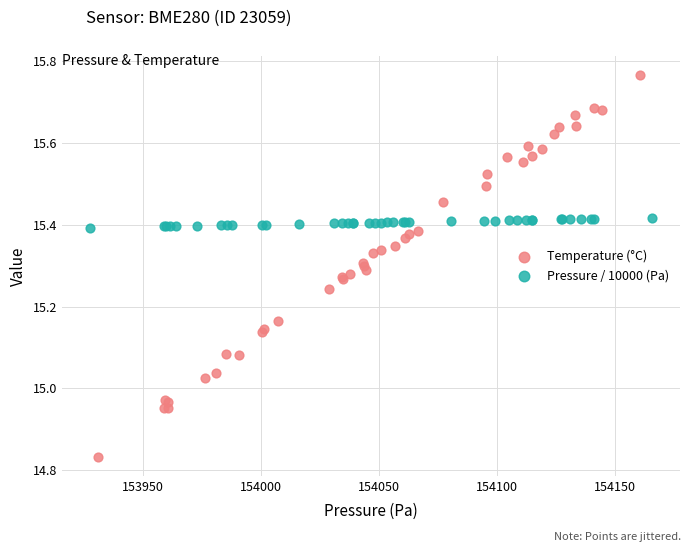

Which series has the largest Y range (max minus min)?

Temperature (°C)